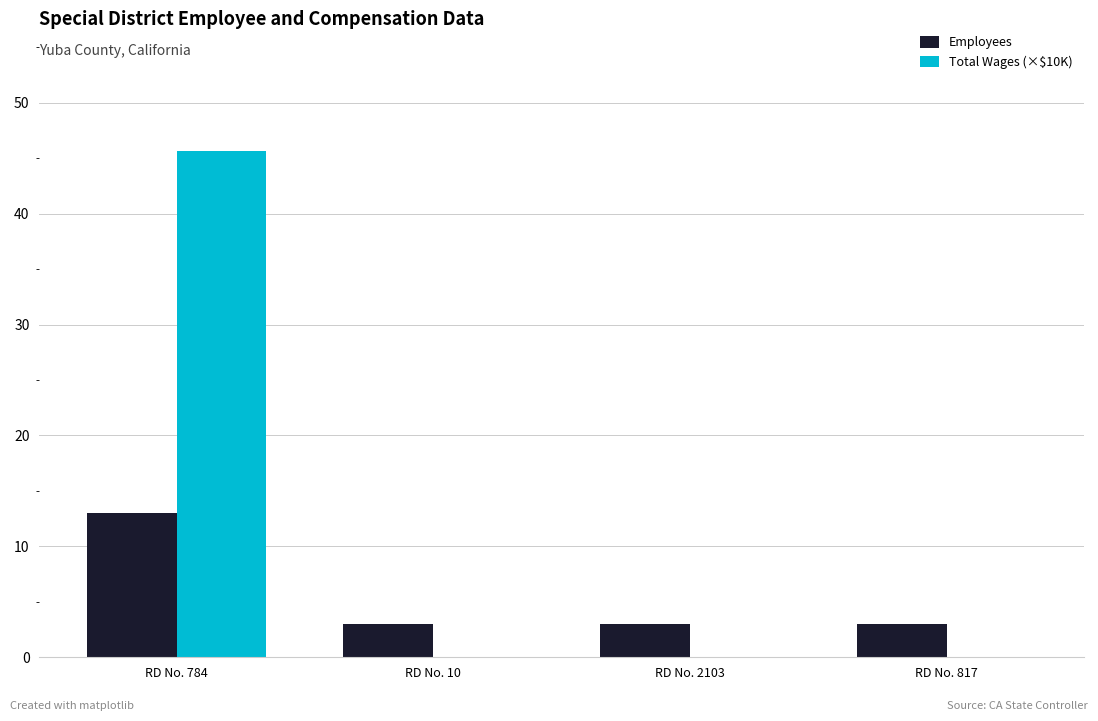

What value does the Employees series have at RD No. 2103?

3.0